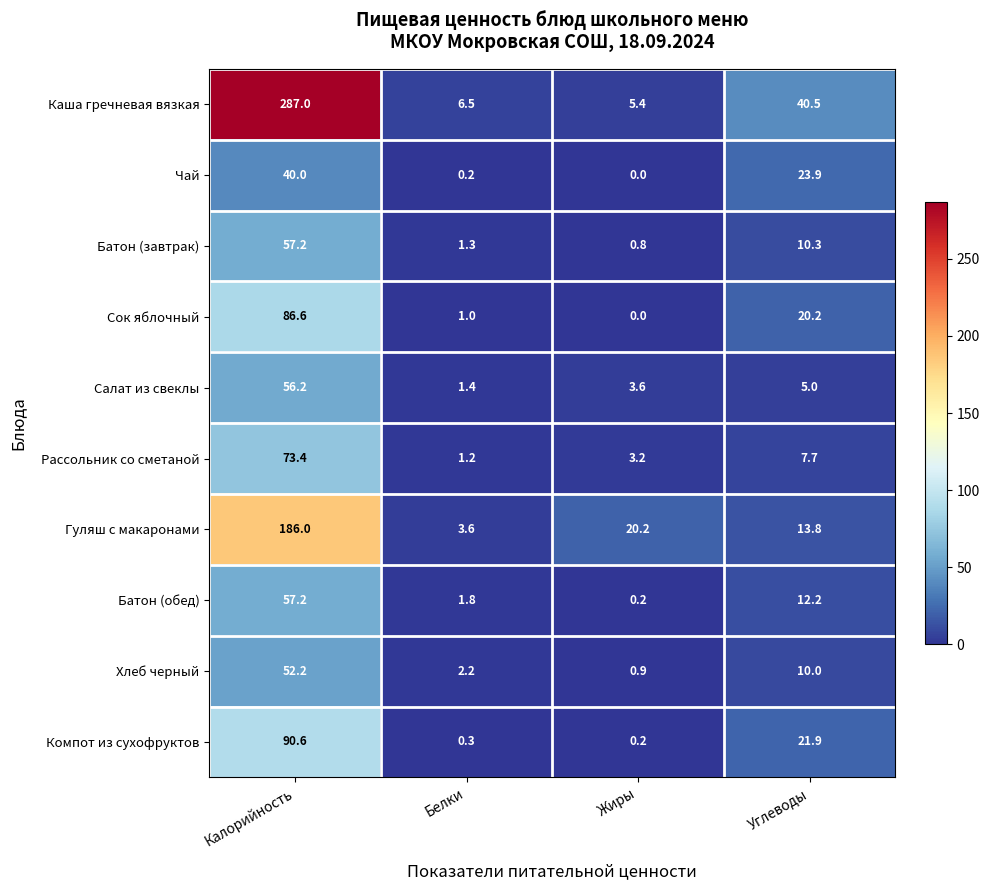

Which category has the highest value in the Сок яблочный series?

Калорийность